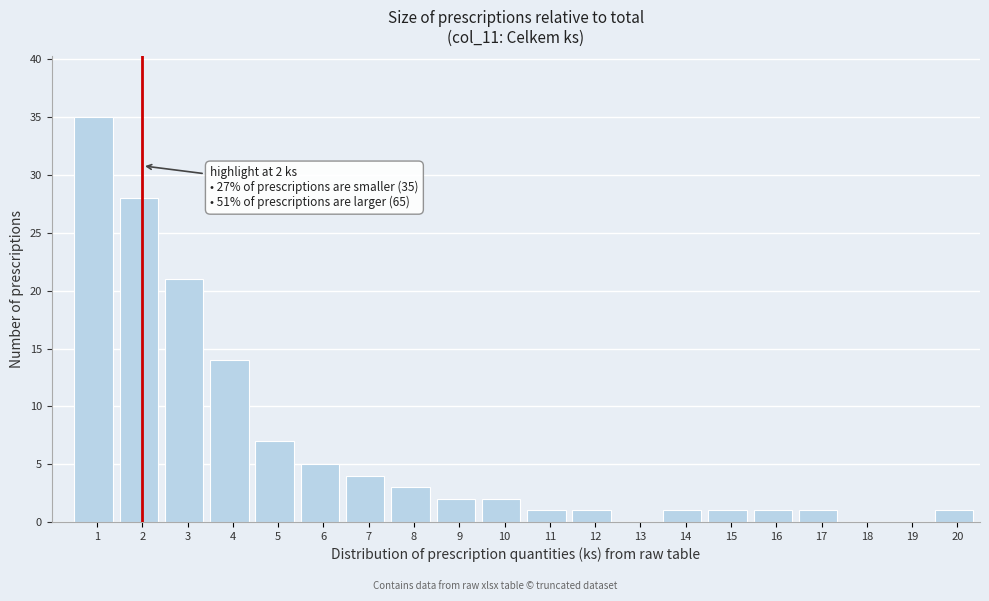

Reading left to right, transcribe all the data shown in this chart.

1=35	2=28	3=21	4=14	5=7	6=5	7=4	8=3	9=2	10=2	11=1	12=1	13=0	14=1	15=1	16=1	17=1	18=0	19=0	20=1